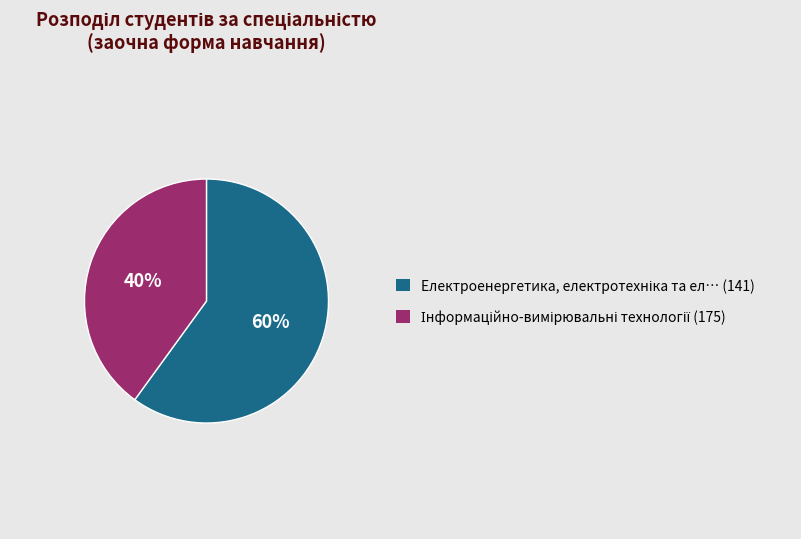

To the nearest percent, what is the average slice percentage?

50%